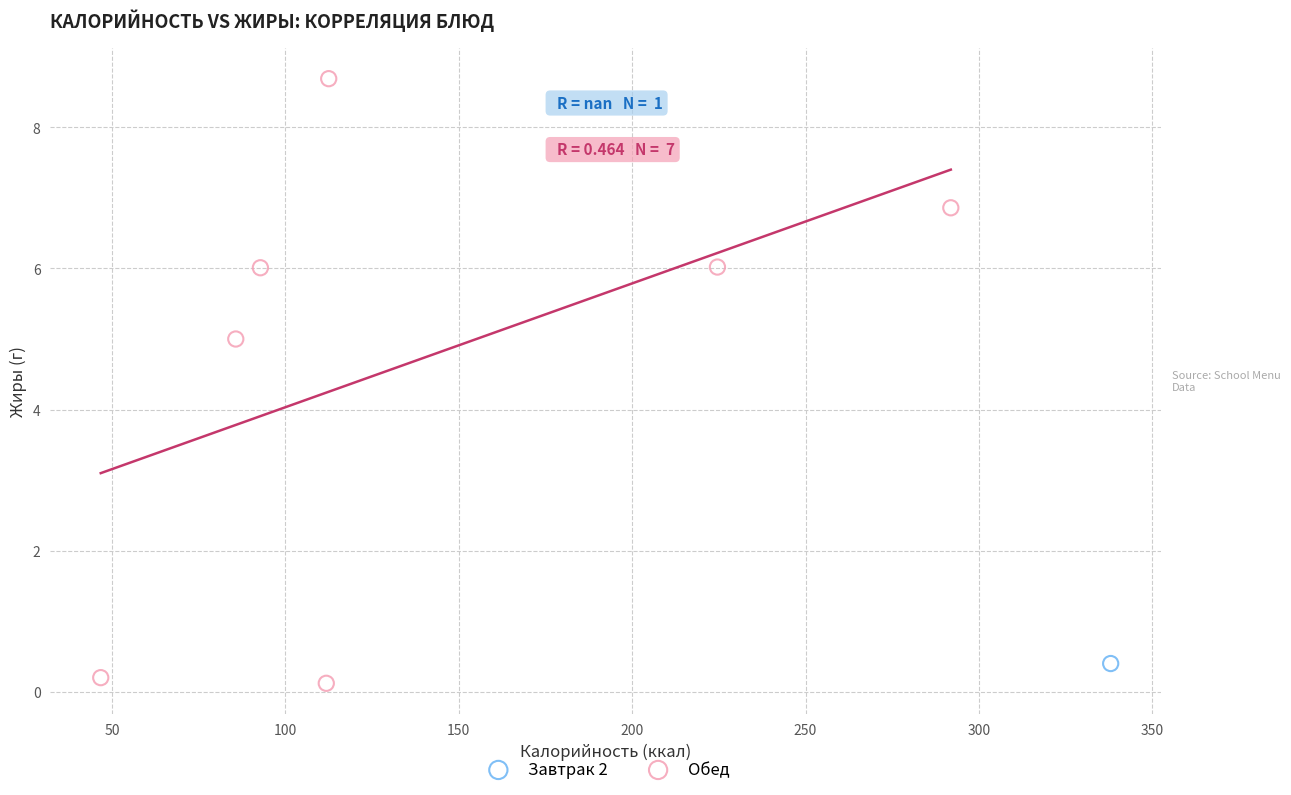

What are all the series names shown in the legend?

Завтрак 2, Обед